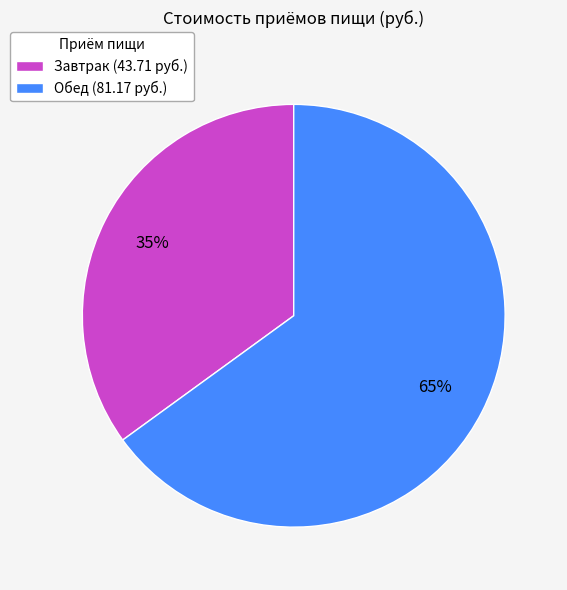

To the nearest percent, what portion does Завтрак represent?

35%